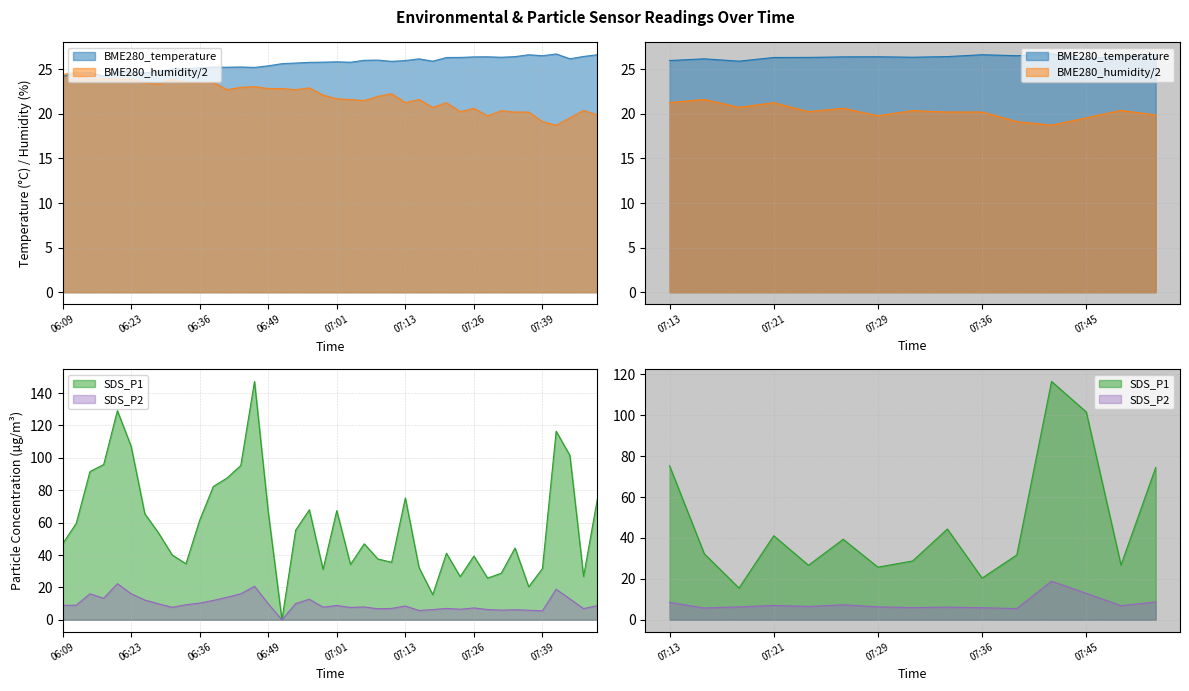

Where do SDS_P2 and BME280_humidity first cross each other?

07:39 and 07:42